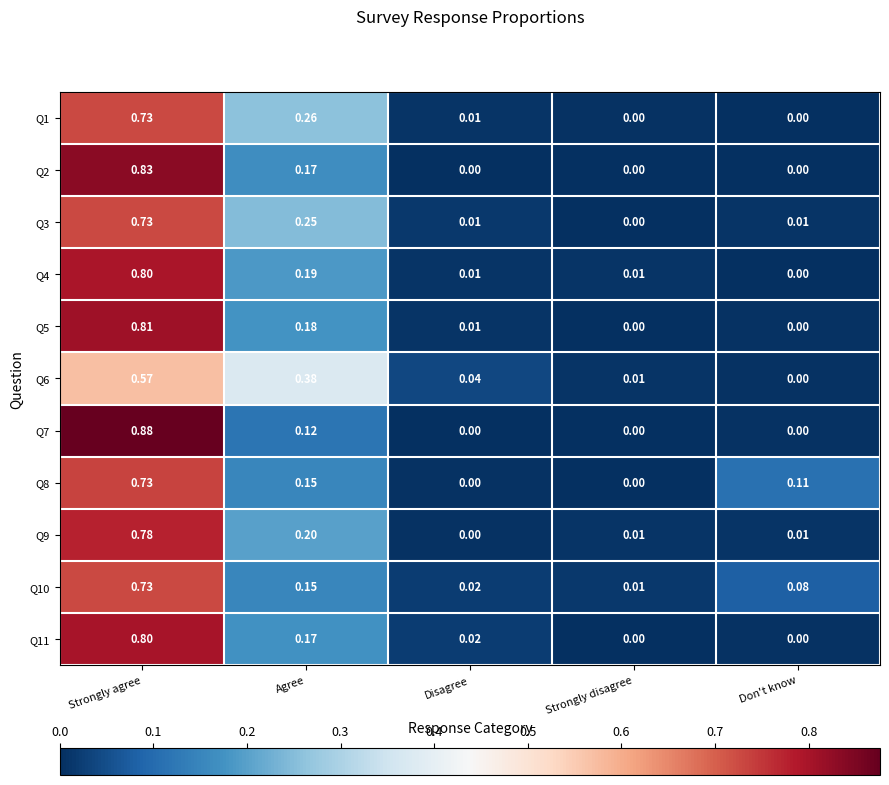

Is the value of Q9 at Agree greater than the value of Q6 at Strongly disagree?

Yes